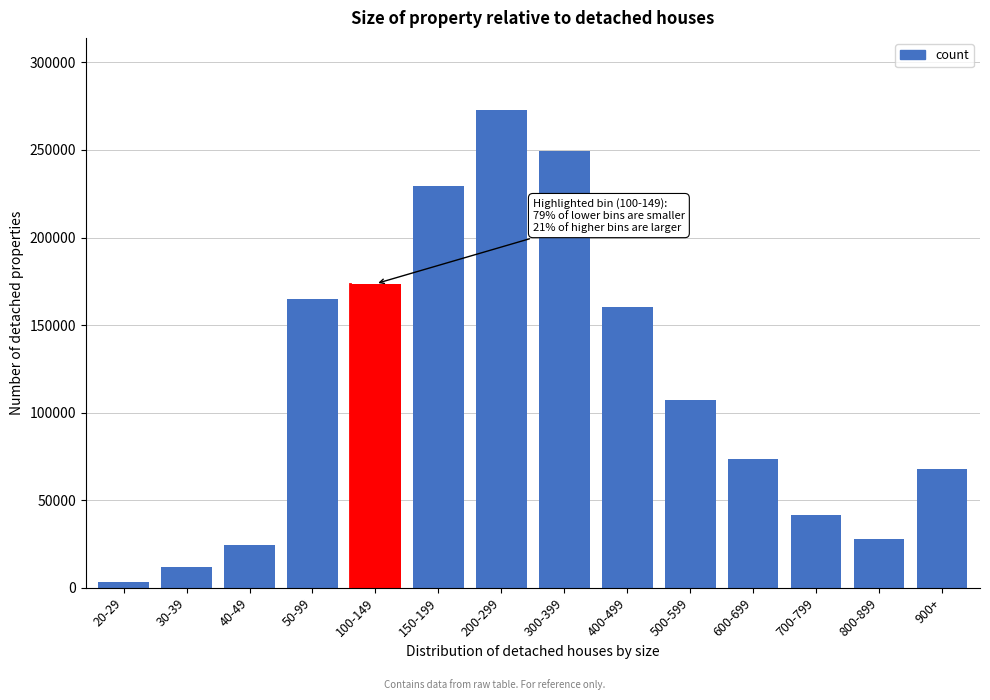

Reading left to right, transcribe all the data shown in this chart.

3538	11798	24586	165051	173593	229575	273029	249619	160200	107421	73566	41844	27668	67915